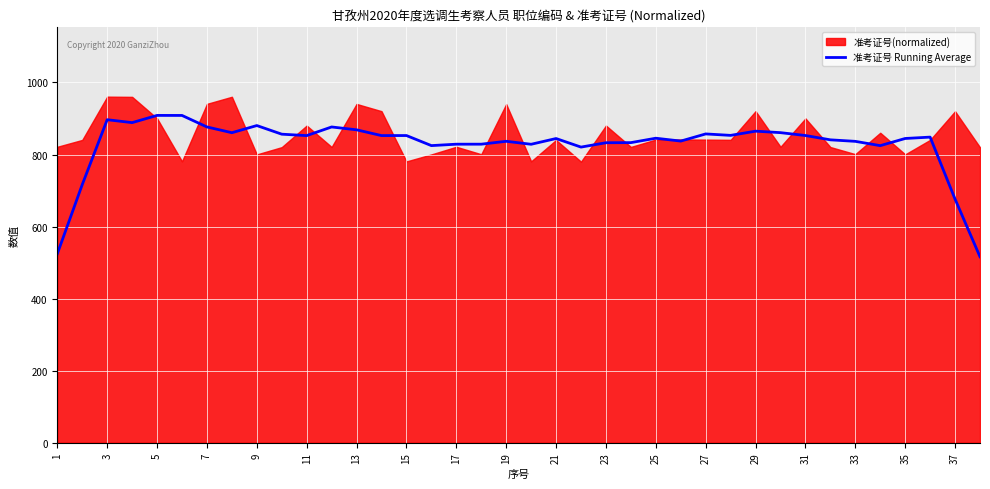

What is the highest value of the 准考证号 Running Average series?

908.6